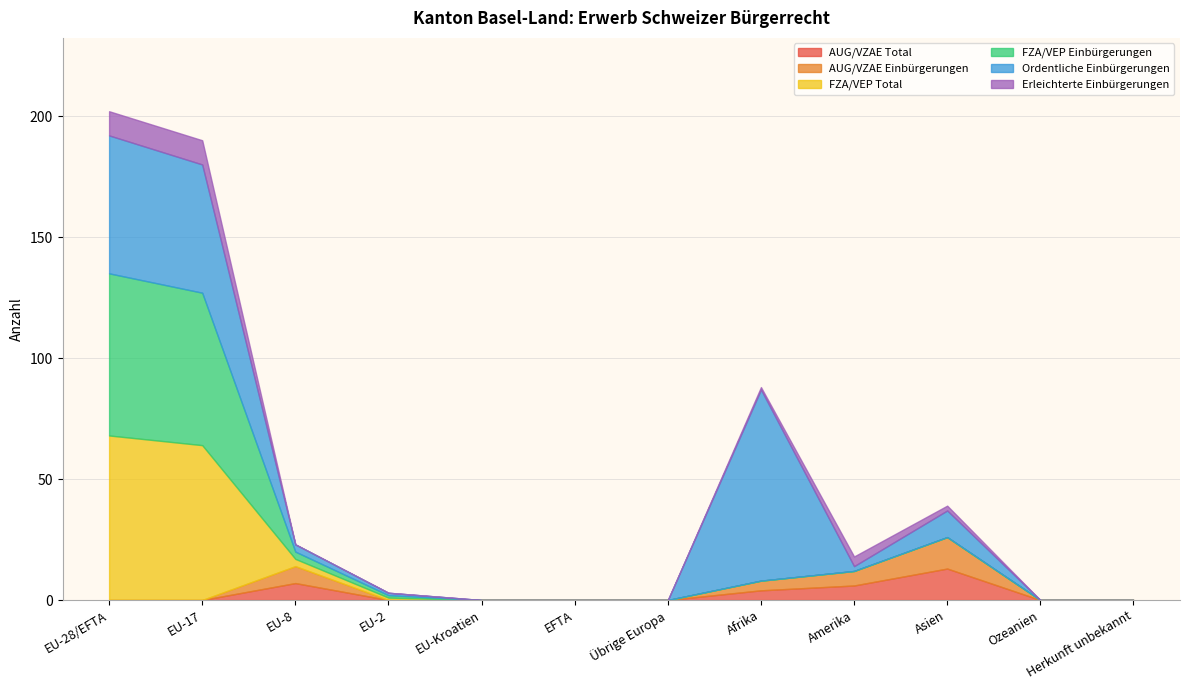

At which label is Erleichterte Einbürgerungen closest to 5?

Amerika